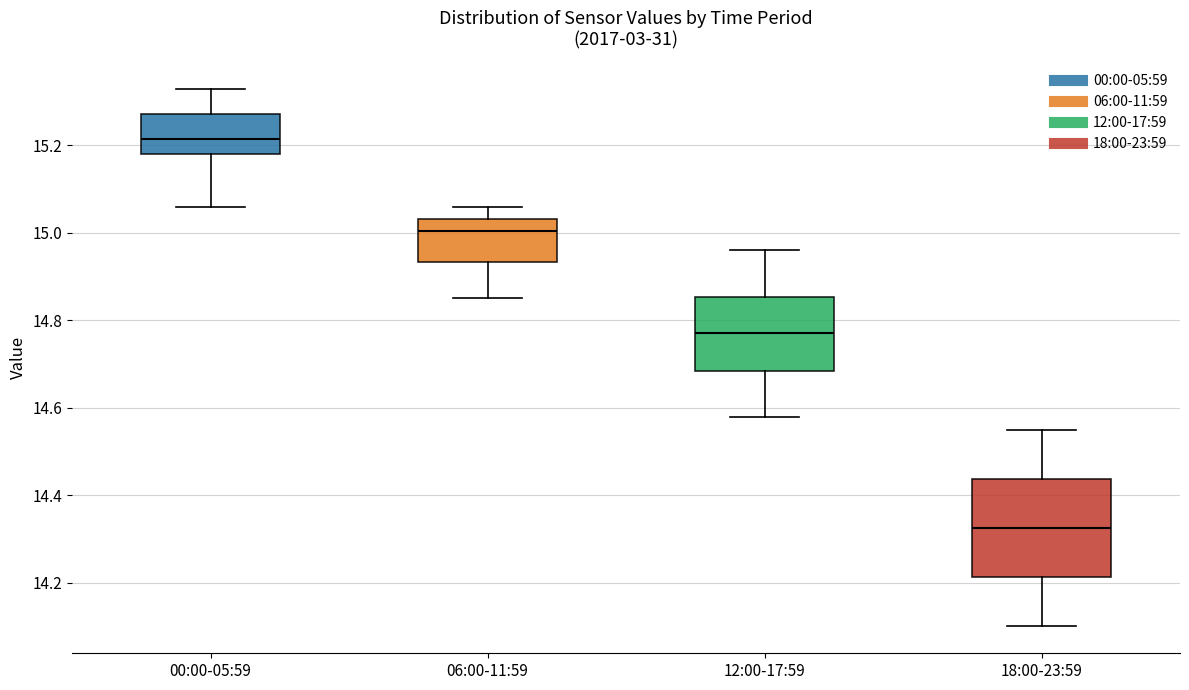

Which box is the tallest, from its lower edge to its upper edge?

18:00-23:59